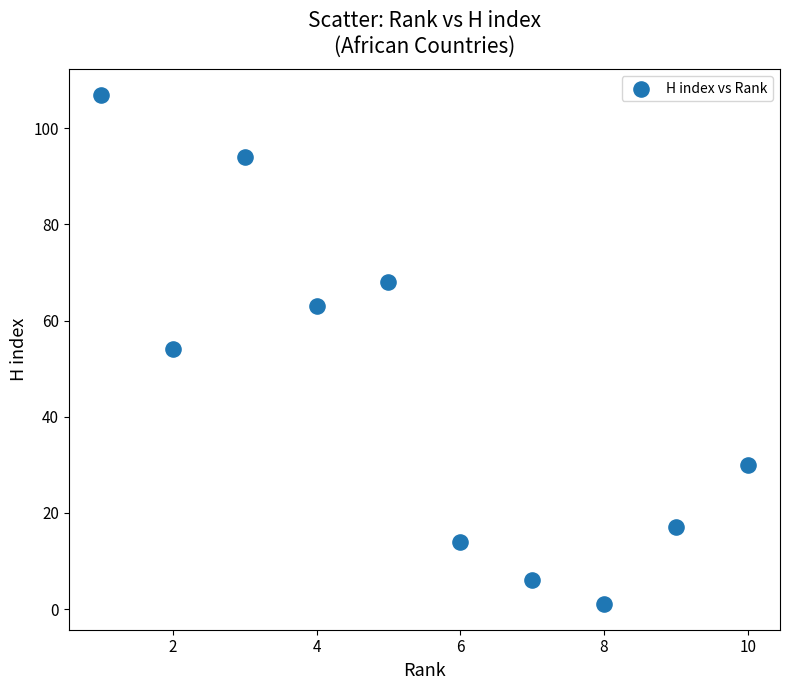

What is the average Y value?

45